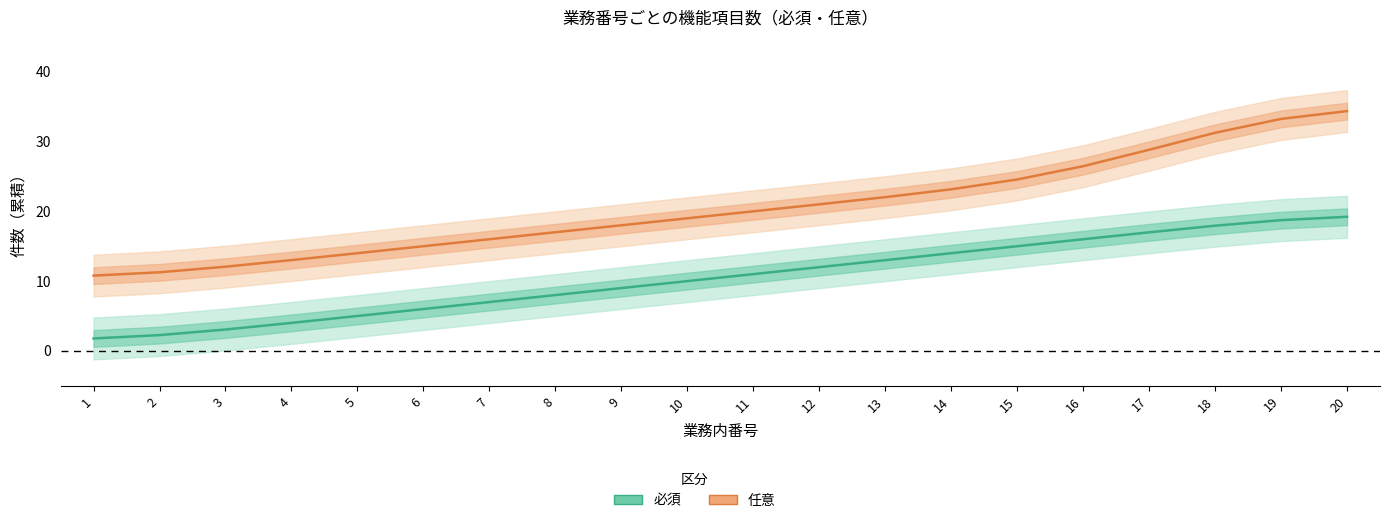

What are all the series names shown in the legend?

必須, 任意